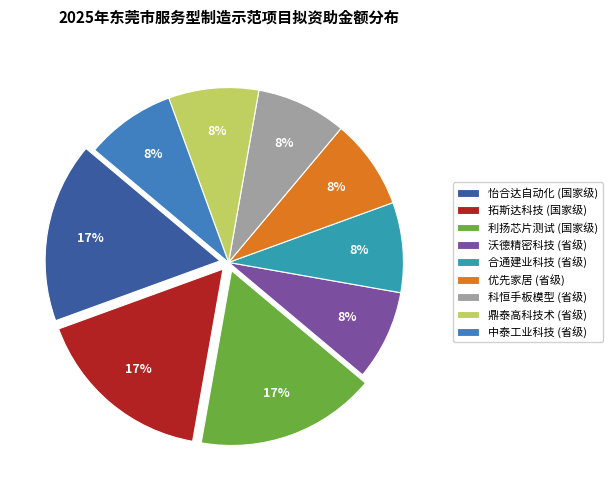

To the nearest percent, what is the average slice percentage?

11%